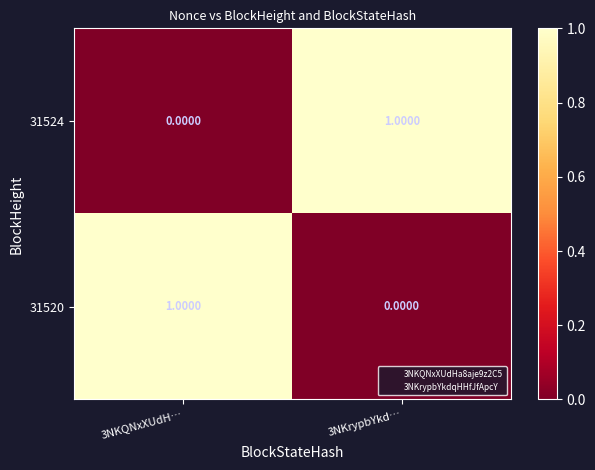

At 3NKQNxXUdH…, list the series in order from largest to smallest.

31520, 31524